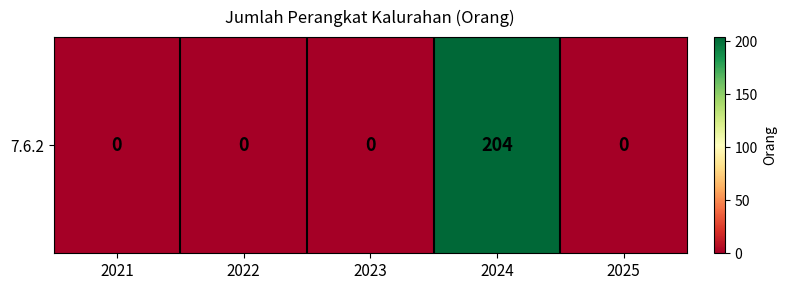

The chart shows a value of 118 at 2025. True or false?

False